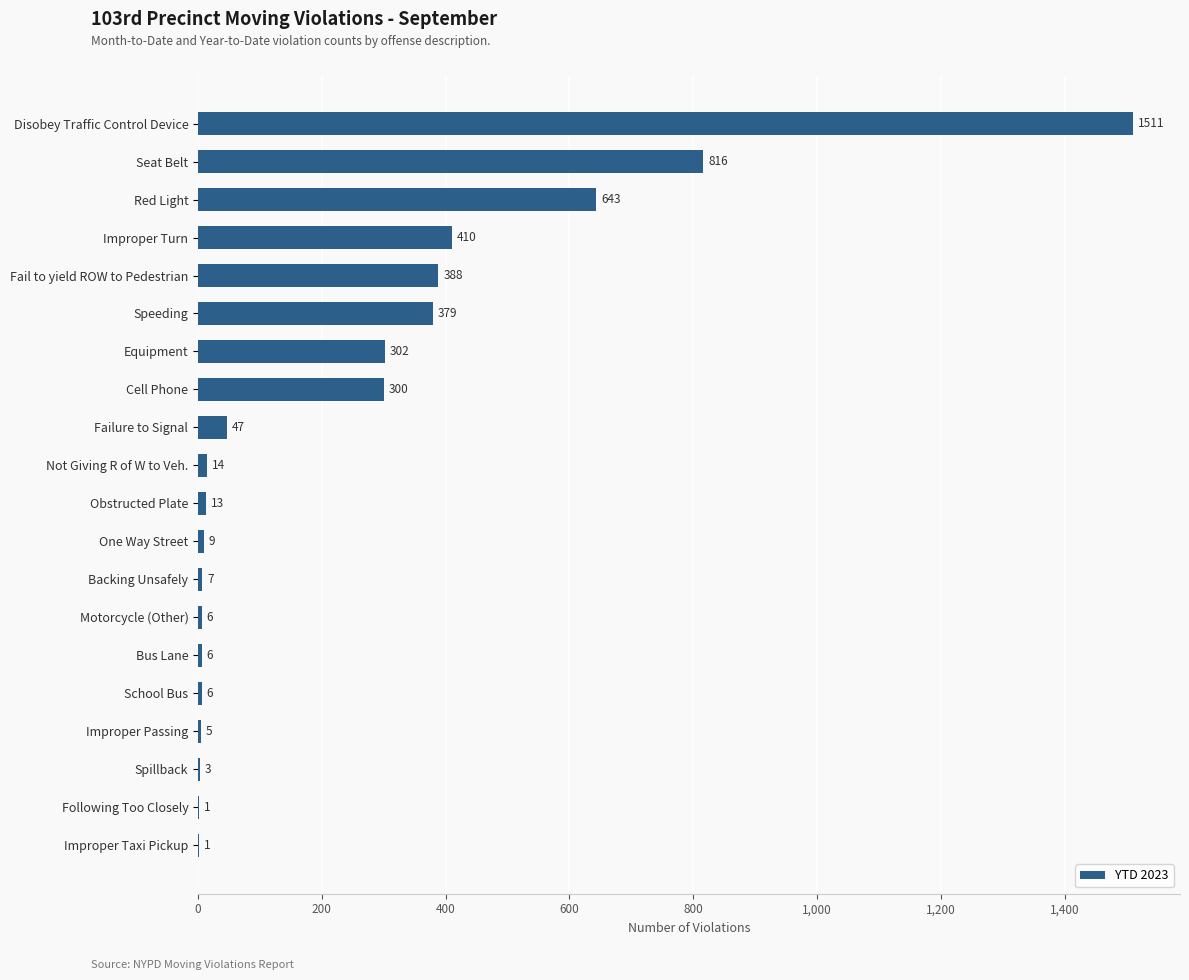

What is the sum of all values?

4867